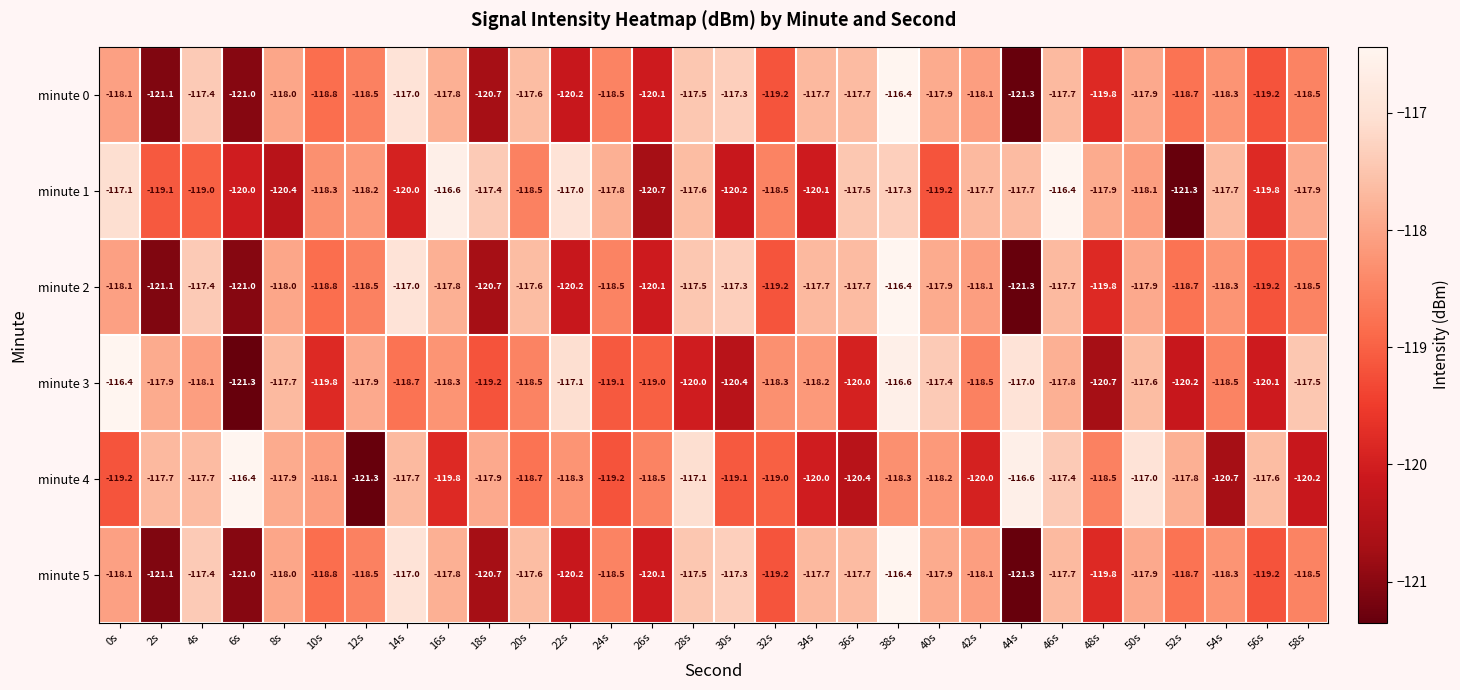

What is the sum of all minute 0 values?

-3558.0